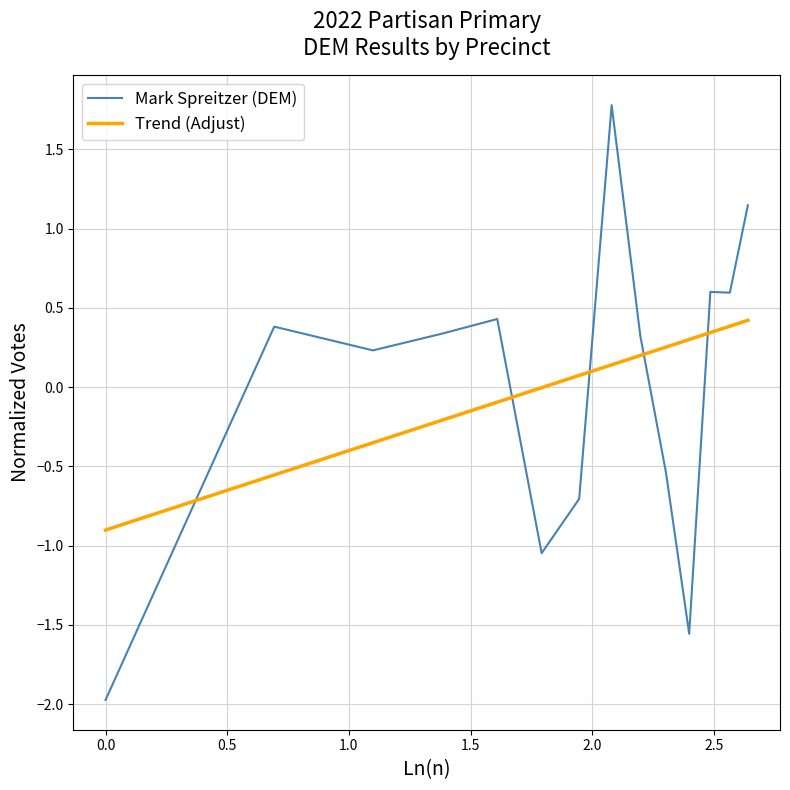

What is the difference between the maximum and minimum values in the Trend (Adjust) series?

1.3